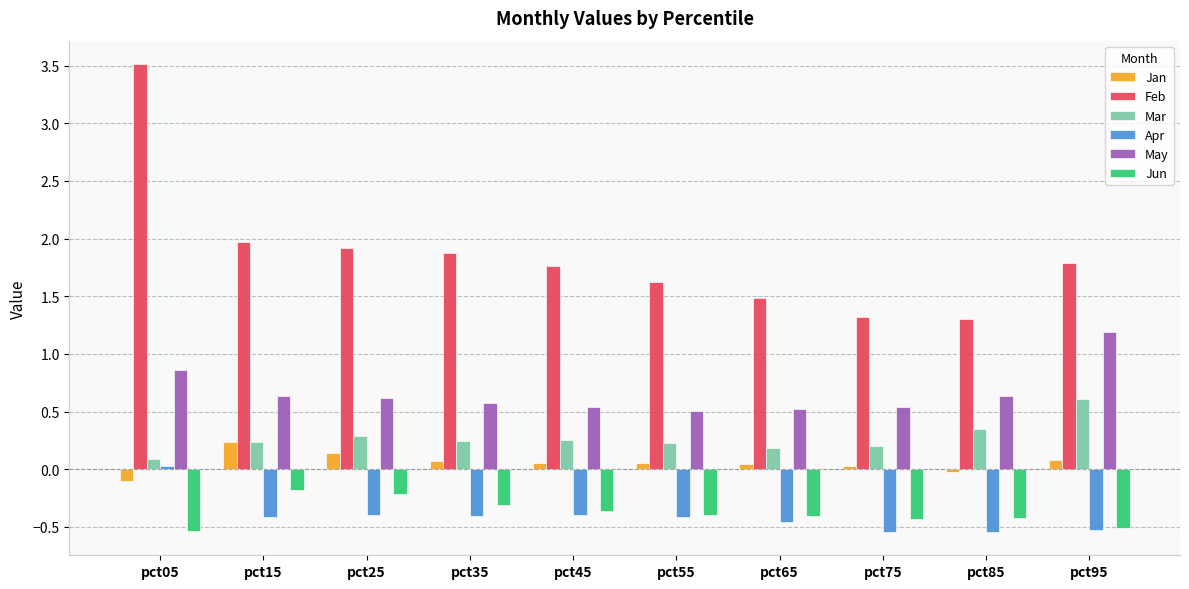

At which category does the chart reach its peak across all series?

pct05